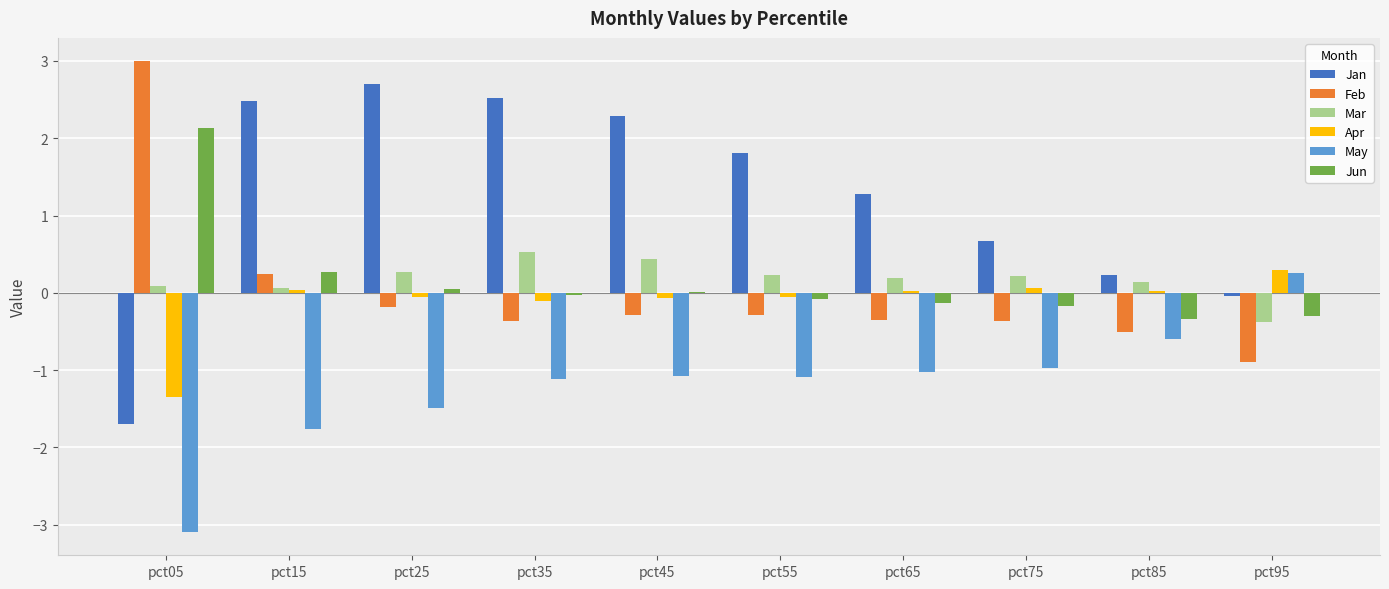

Is it true that Apr equals -0.1 at pct35?

True